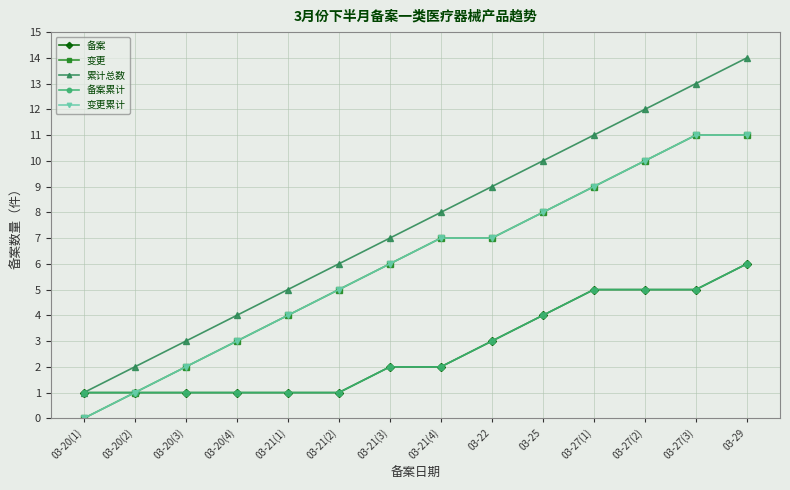

True or false: 变更累计 and 变更 intersect in this chart.

False